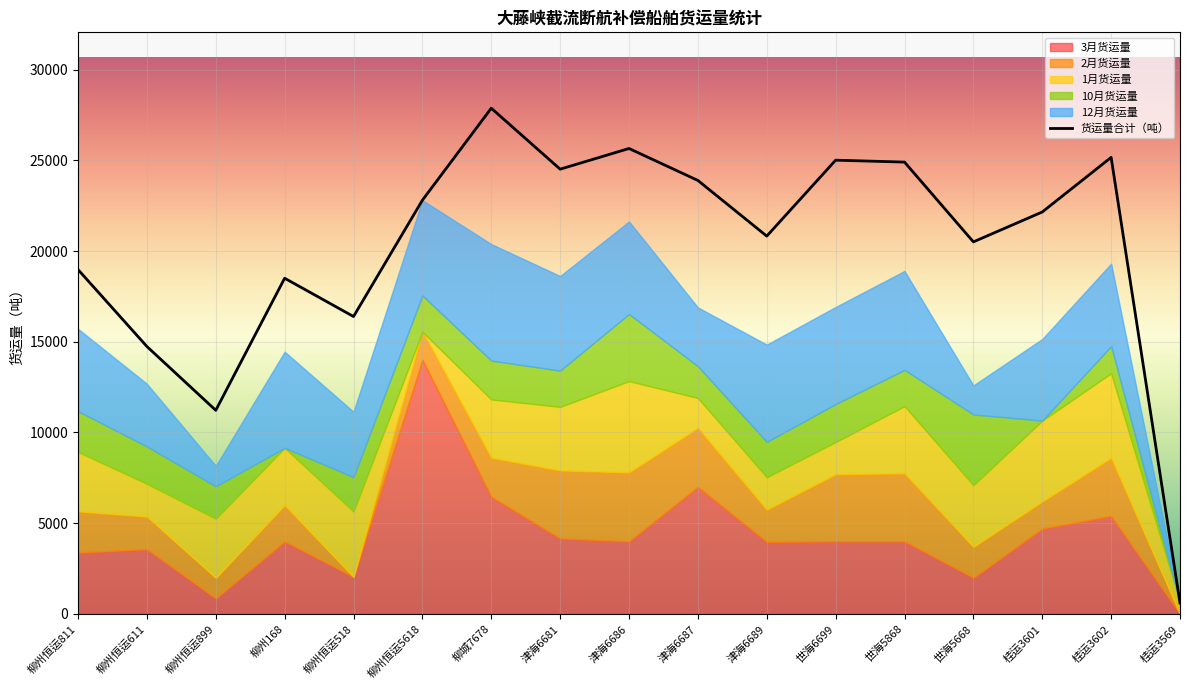

At how many categories does at least one series exceed 17299?

13